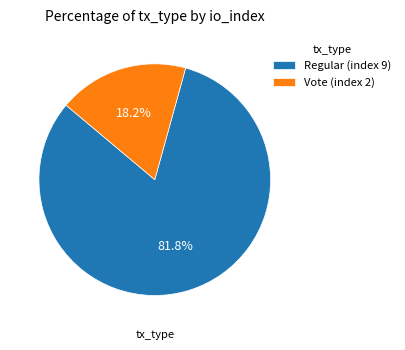

To the nearest percent, what is the difference between the largest and smallest slice percentages?

64%